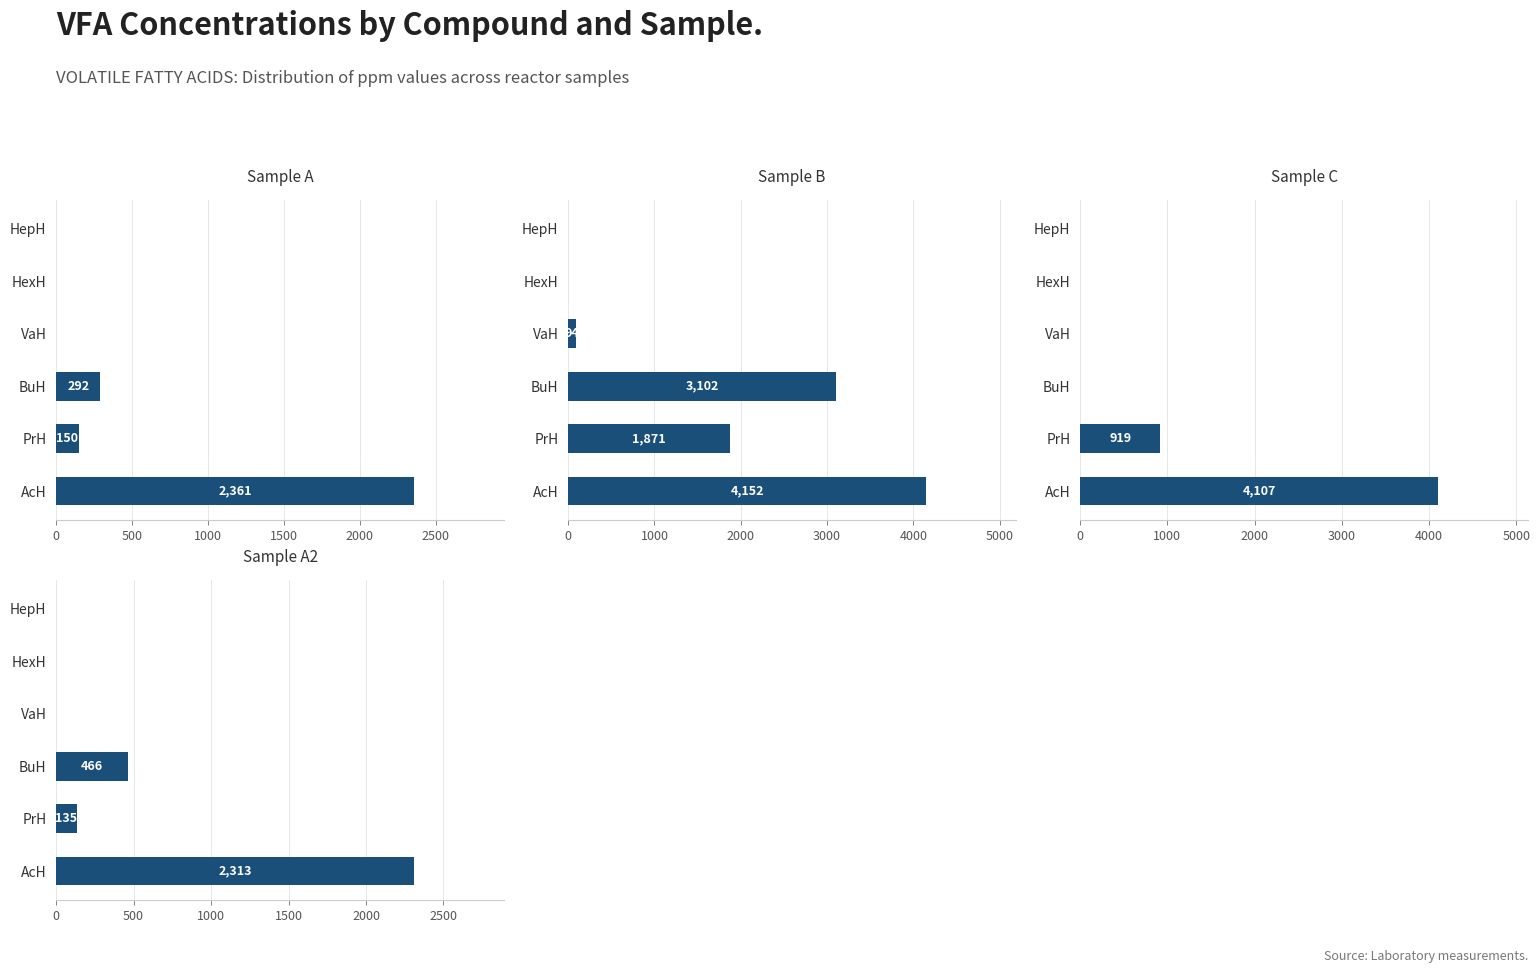

What is the sum of all Sample C (ppm) values?

5025.3